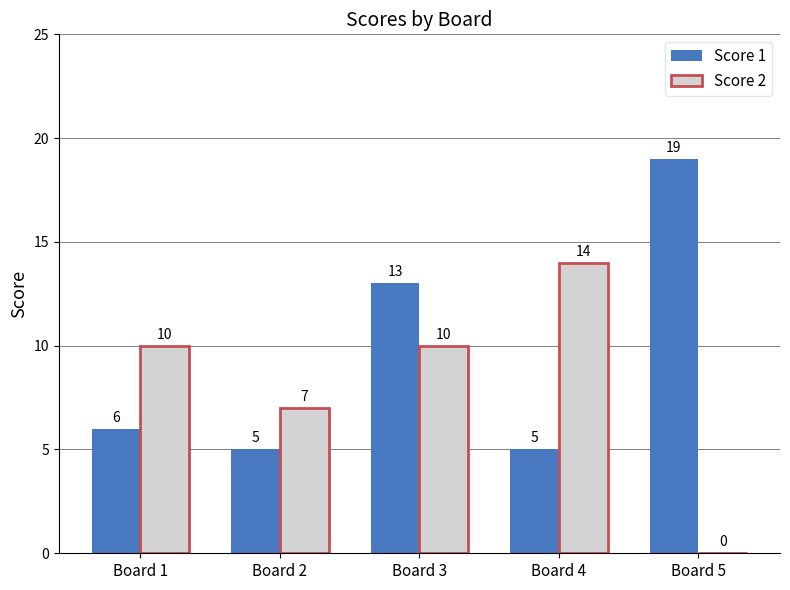

Reading left to right, what are all the values shown in this chart?

Score 1: 6	5	13	5	19
Score 2: 10	7	10	14	0